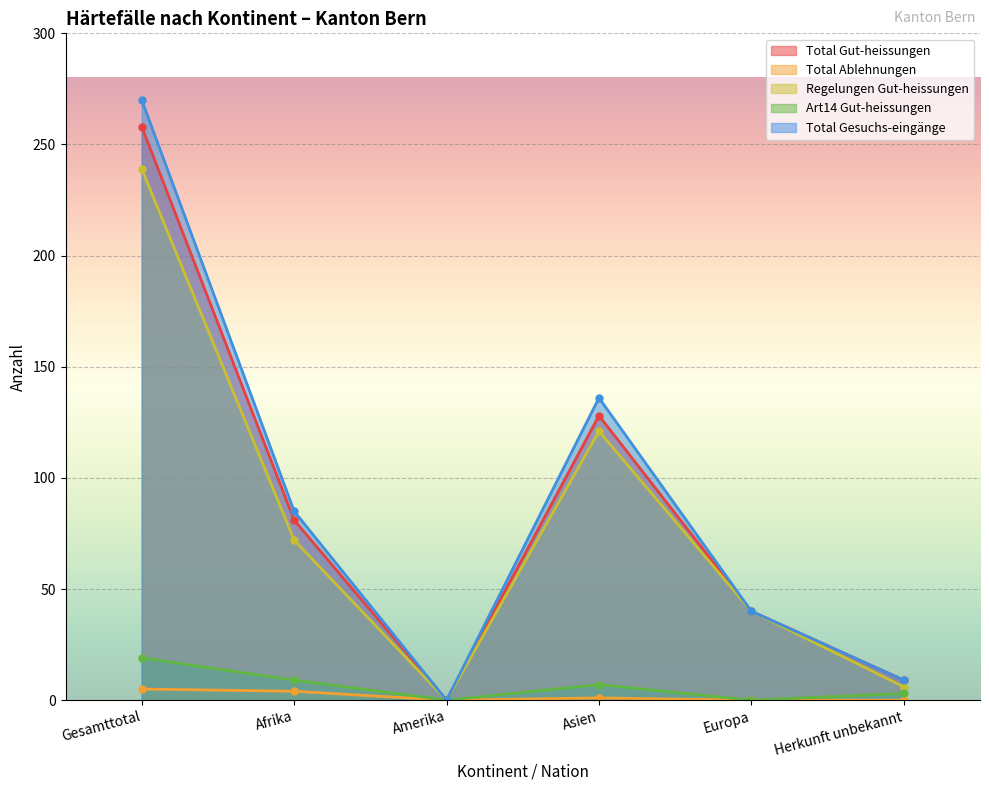

Between Afrika and Herkunft unbekannt, which series saw the biggest shift?

Total Gesuchs-eingänge